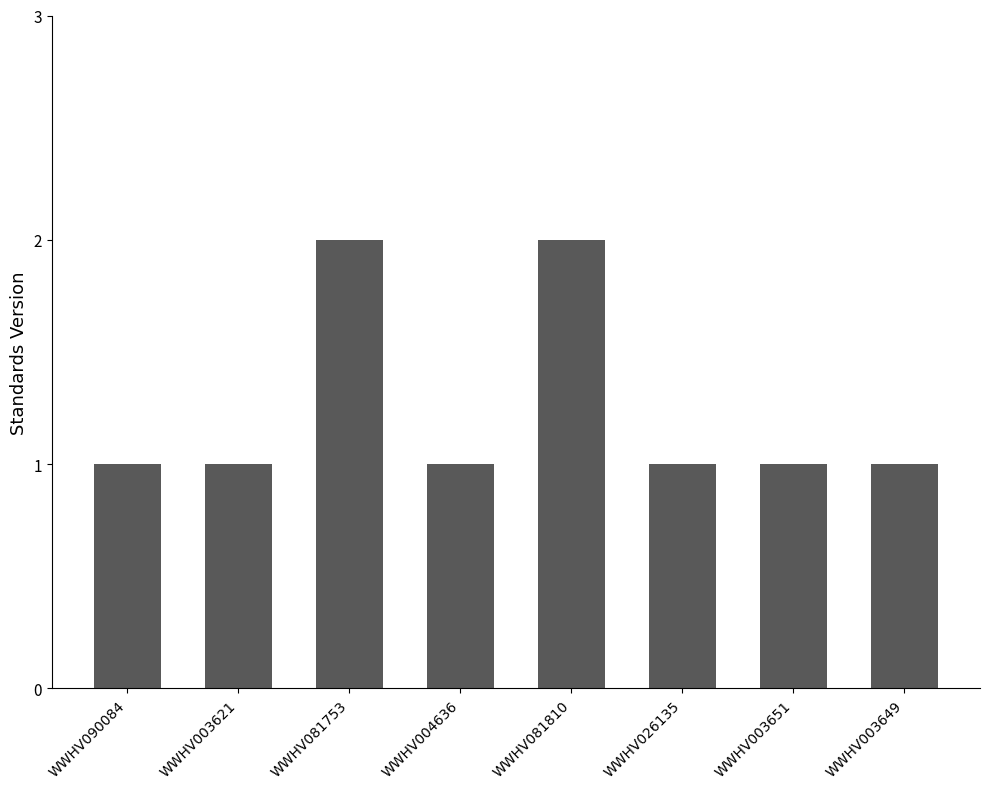

What is the smallest value displayed?

1